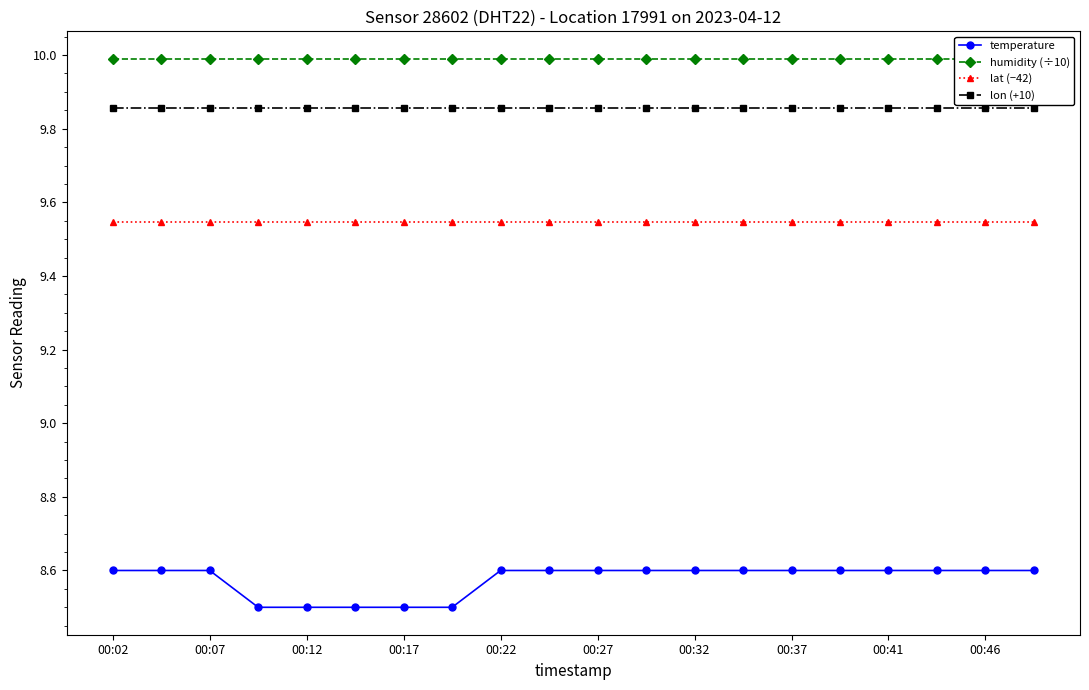

What is the sum of all lat (−42) values?

190.9